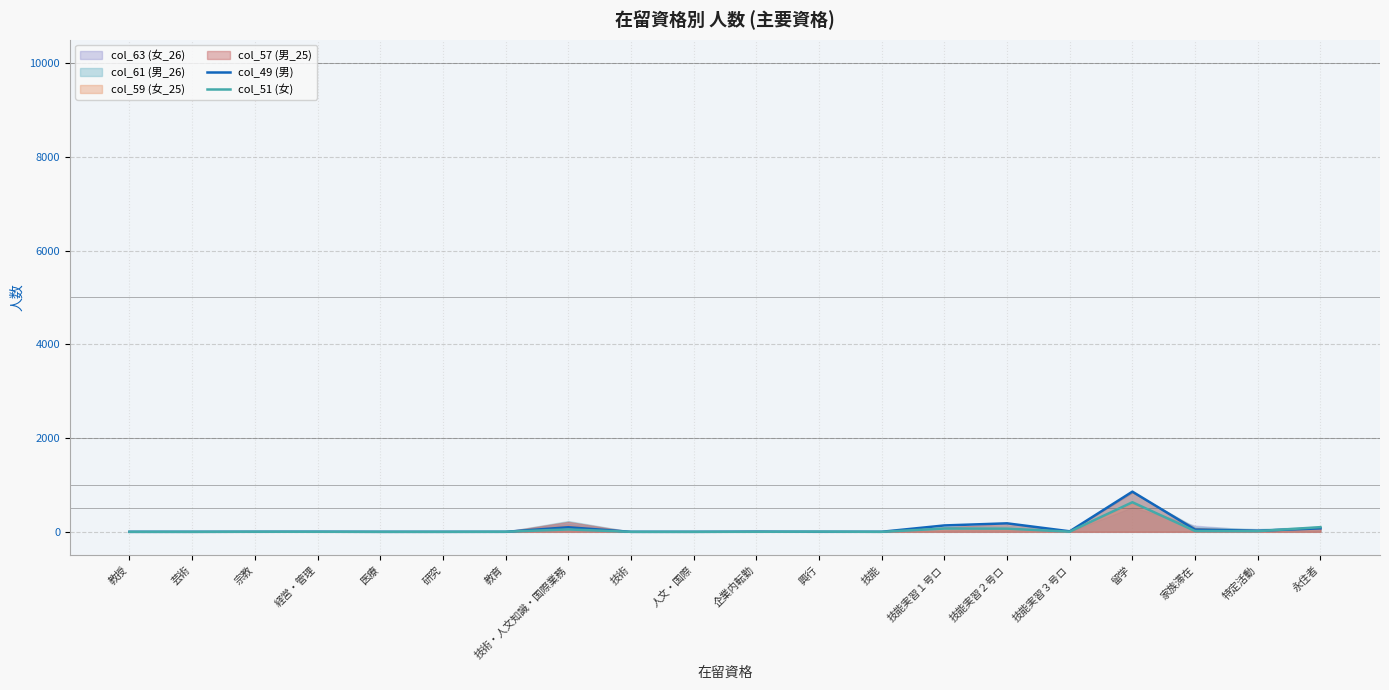

True or false: col_51 (女) has more than 0 points higher than both neighbors.

True